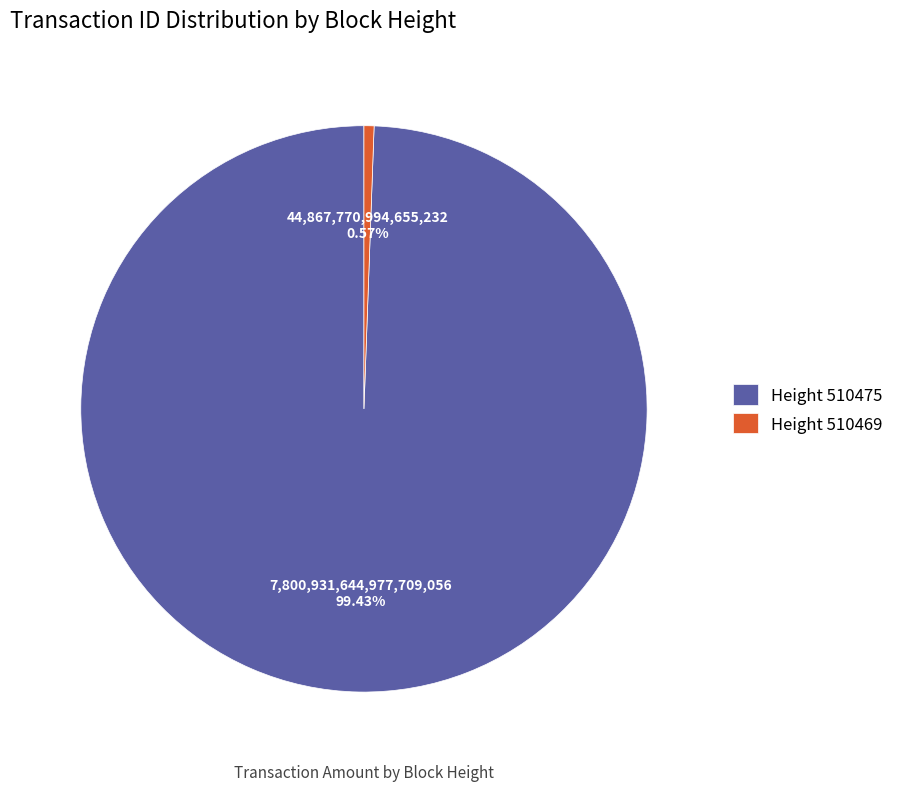

Which slice is the largest?

Height 510475